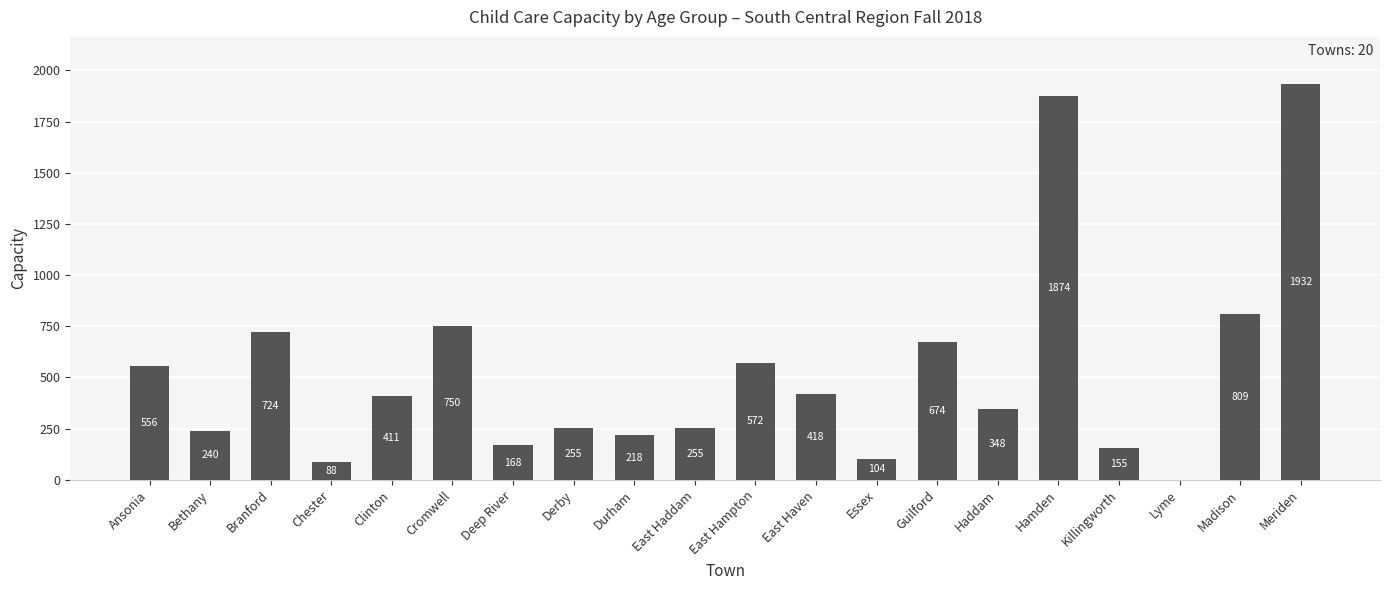

What is the ratio of the value at Cromwell to the value at Killingworth?

4.8